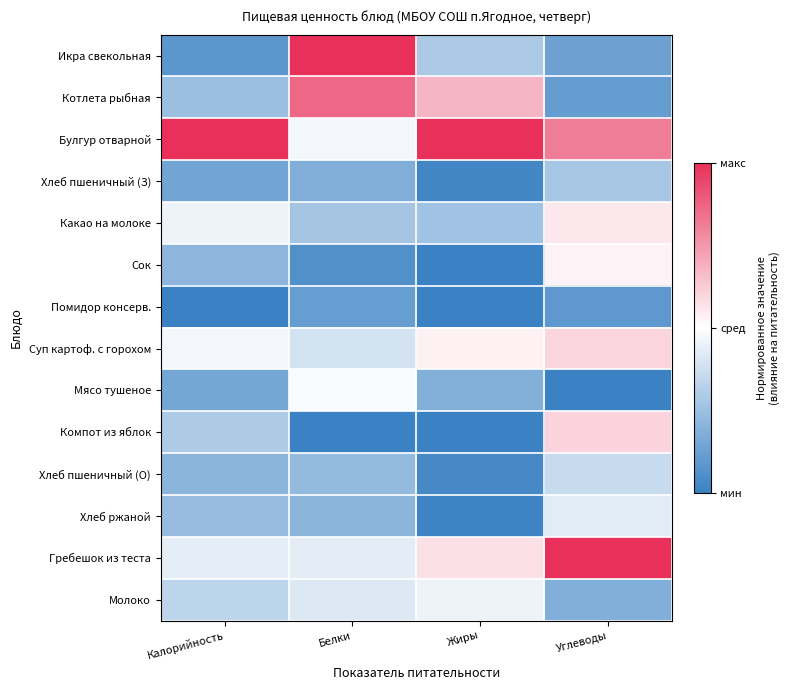

Between Белки and Углеводы, which series saw the biggest shift?

Икра свекольная